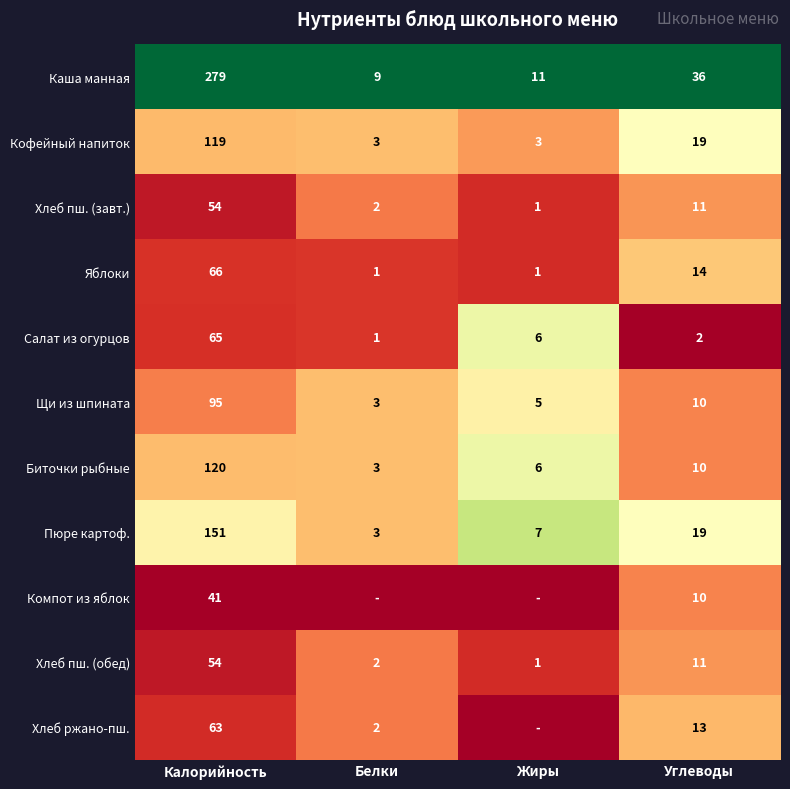

Where is Яблоки nearest to the value 33?

Углеводы